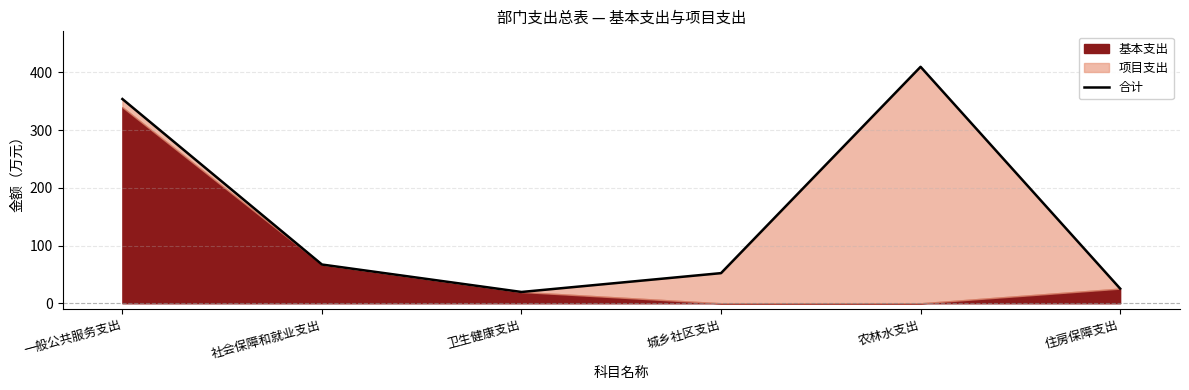

What is the greatest value displayed?

409.9